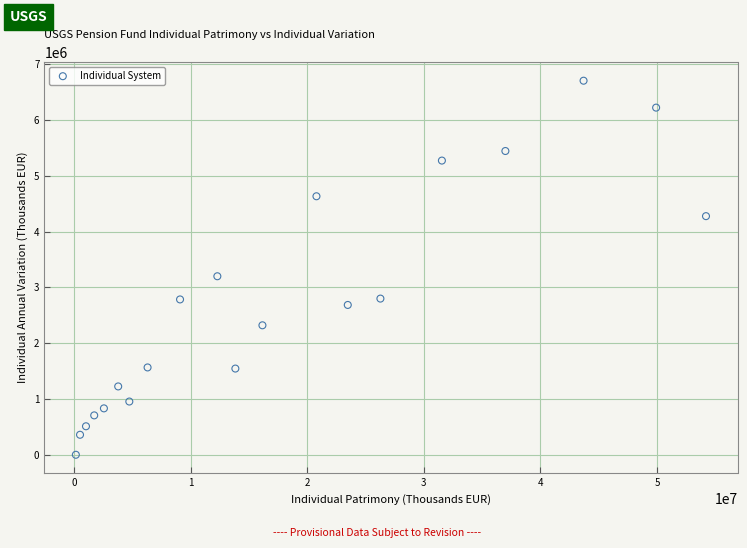

What is the range of X values (max minus min)?

54058537